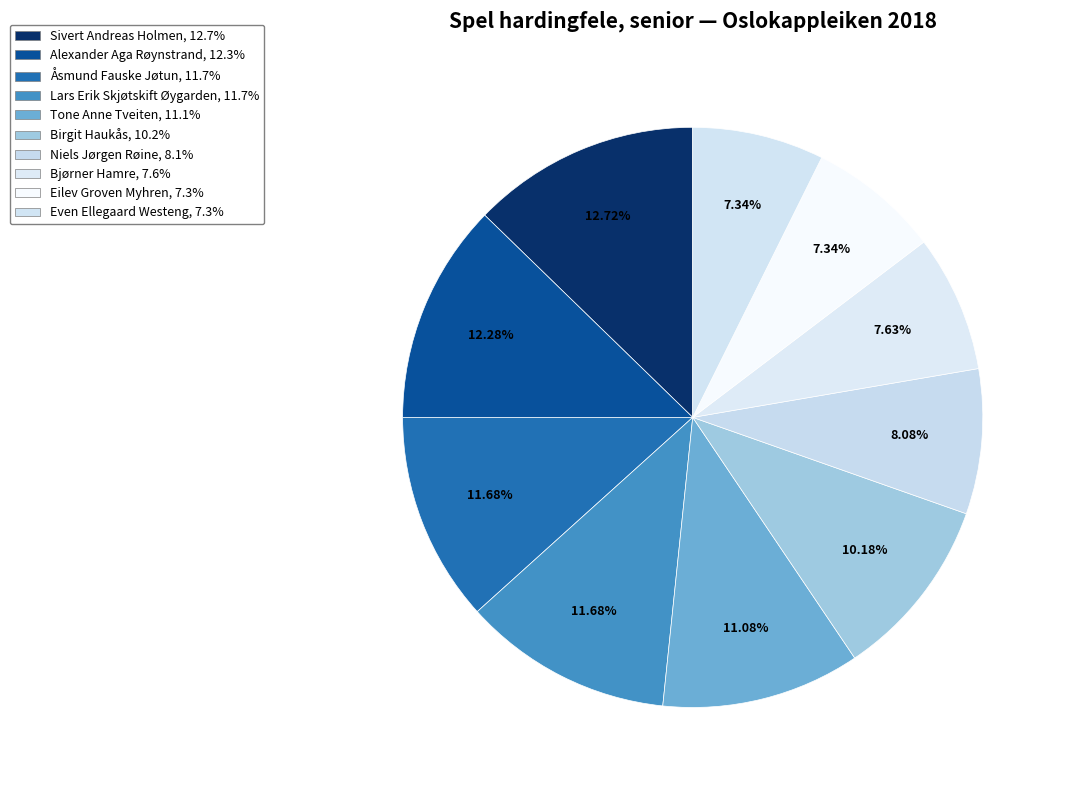

To the nearest percent, what is the combined percentage of Eilev Groven Myhren and Even Ellegaard Westeng?

15%